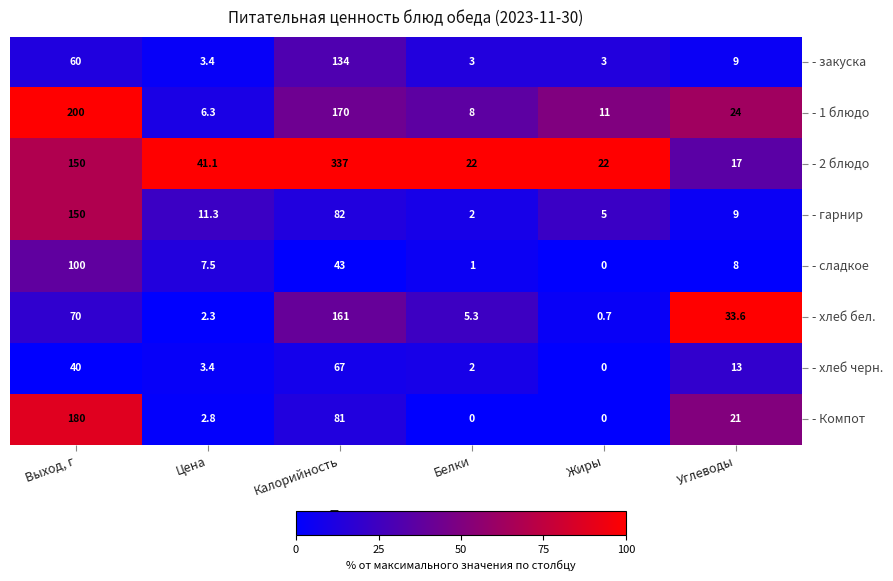

What is the average value of the - 2 блюдо series?

98.2